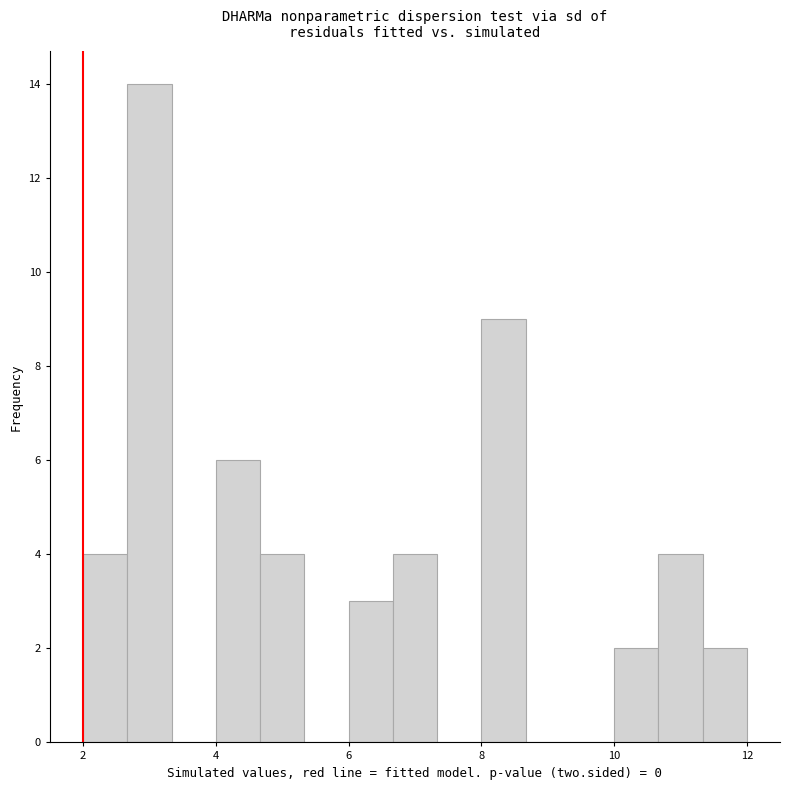

Read against the x-axis, roughly where is the centre of the tallest bar?

3.0